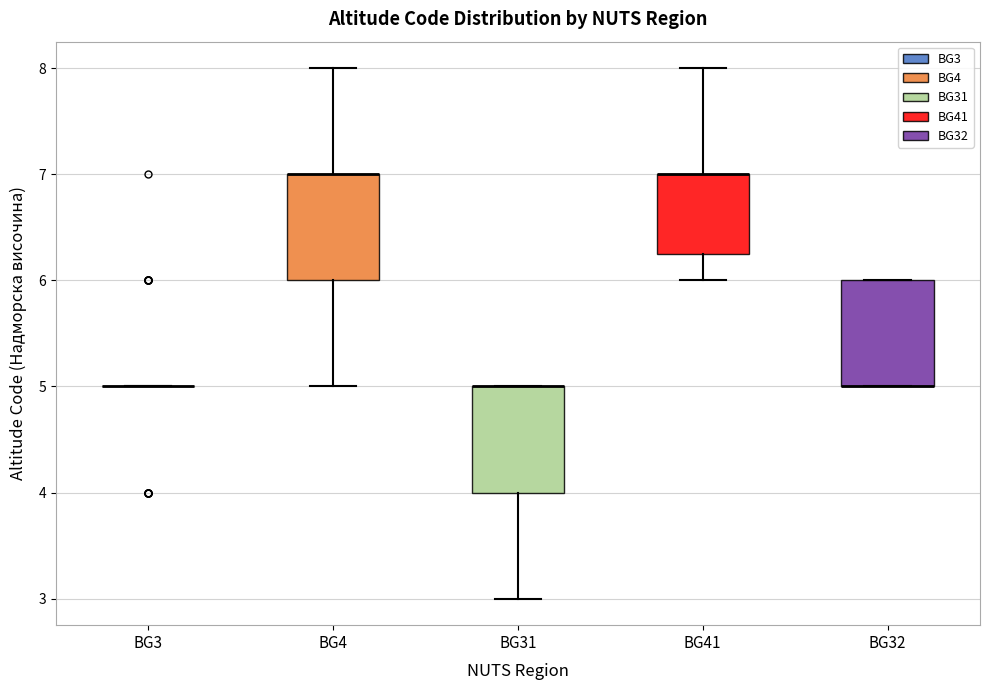

Reading left to right, transcribe this box plot: for each box, give where its median line is, the range the box spans, and where its two whiskers end, as read against the y-axis. The values are not printed on the chart, so give them approximately, as read against the axis.

BG3: box collapsed to a line at 5.0, whiskers 5.0 to 5.0
BG4: median 7.0 (drawn on the box's upper edge), box 6.0 to 7.0, whiskers 5.0 to 8.0
BG31: median 5.0 (drawn on the box's upper edge), box 4.0 to 5.0, whiskers 3.0 to 5.0
BG41: median 7.0 (drawn on the box's upper edge), box 6.3 to 7.0, whiskers 6.0 to 8.0
BG32: median 5.0 (drawn on the box's lower edge), box 5.0 to 6.0, whiskers 5.0 to 6.0